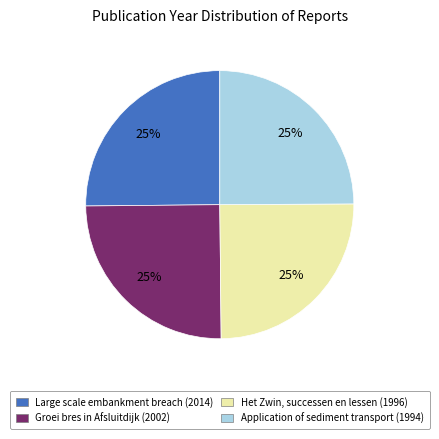

Does Het Zwin, successen en lessen (1996) represent more than half of the total?

No